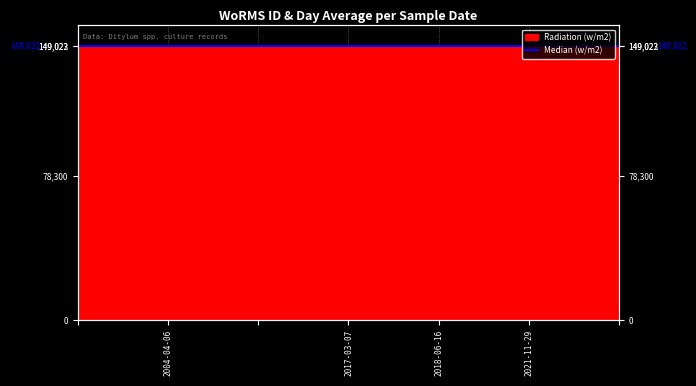

Is it true that the value at  is 149023?

True